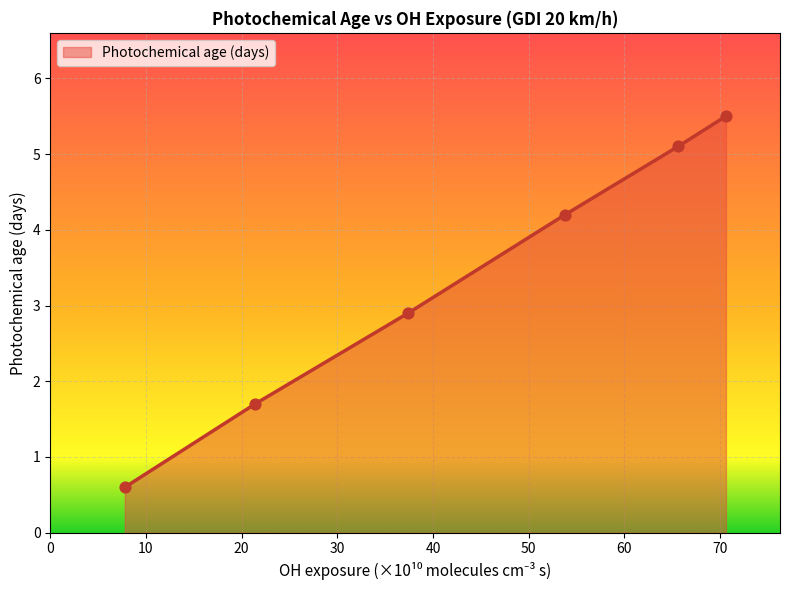

True or false: there are more than 0 points higher than both neighbors.

False